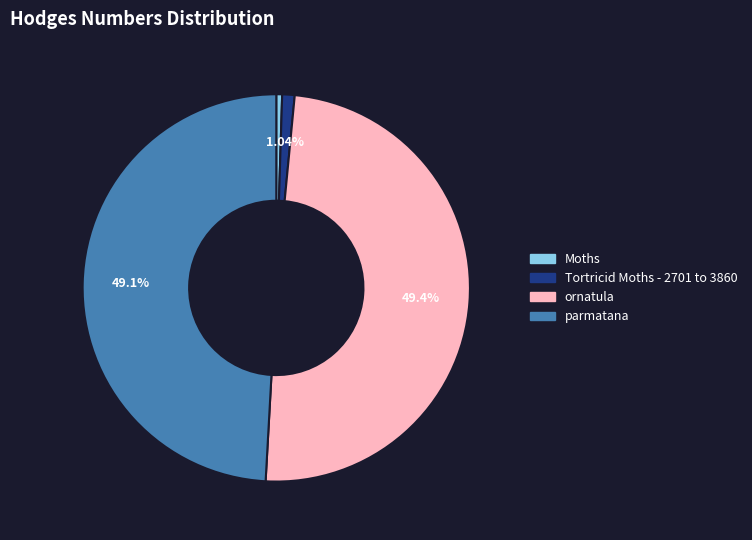

To the nearest percent, what is the difference between the largest and smallest slice percentages?

49%